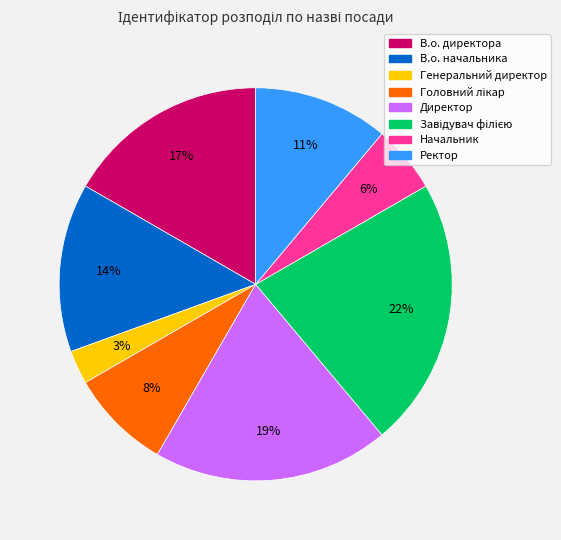

Which slice is the smallest?

Генеральний директор